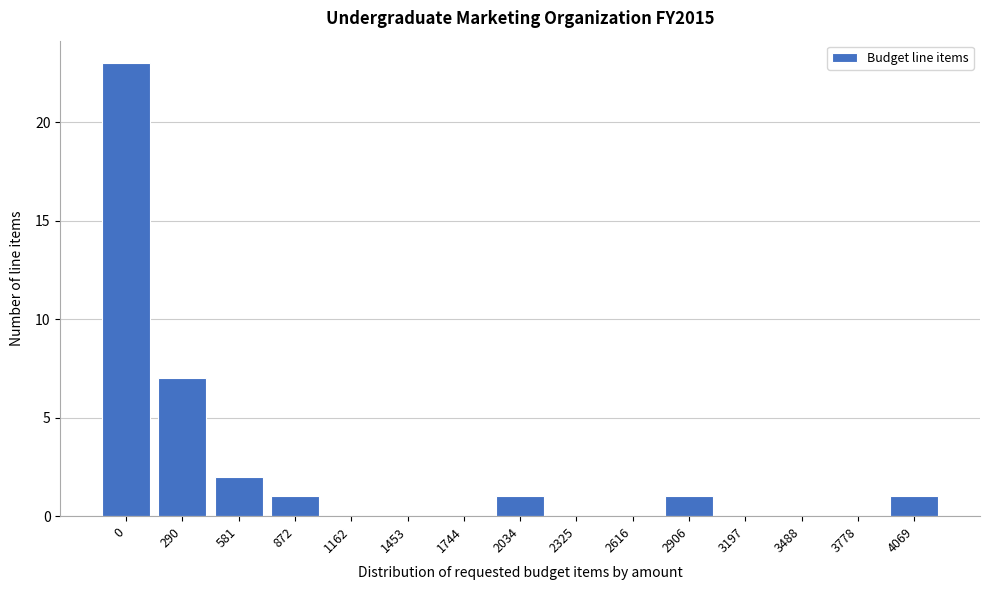

Reading left to right, transcribe all the data shown in this chart.

0=23	290=7	581=2	872=1	1162=0	1453=0	1744=0	2034=1	2325=0	2616=0	2906=1	3197=0	3488=0	3778=0	4069=1